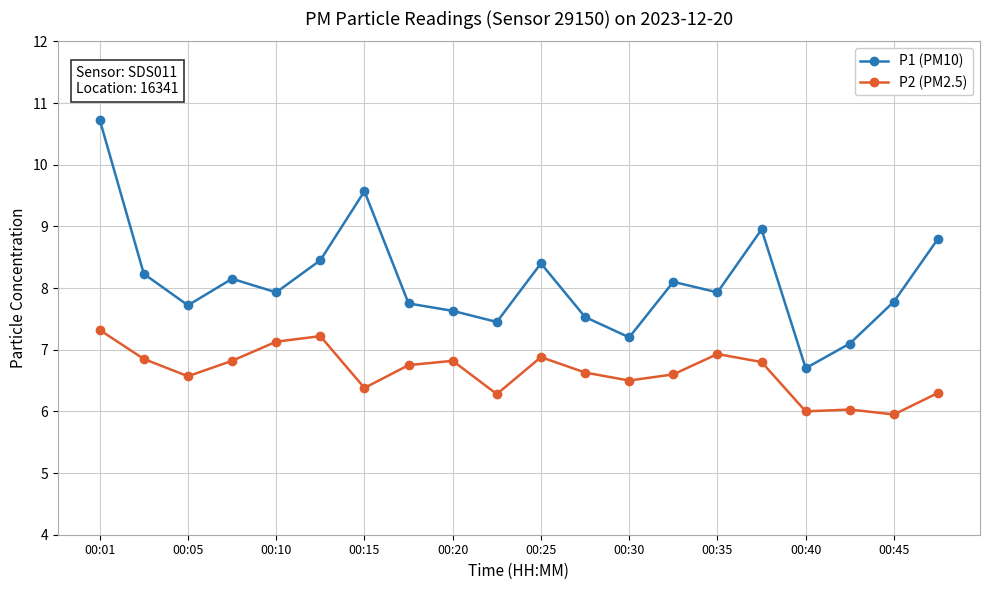

Rank the series by their maximum value, from lowest to highest.

P2 (PM2.5), P1 (PM10)